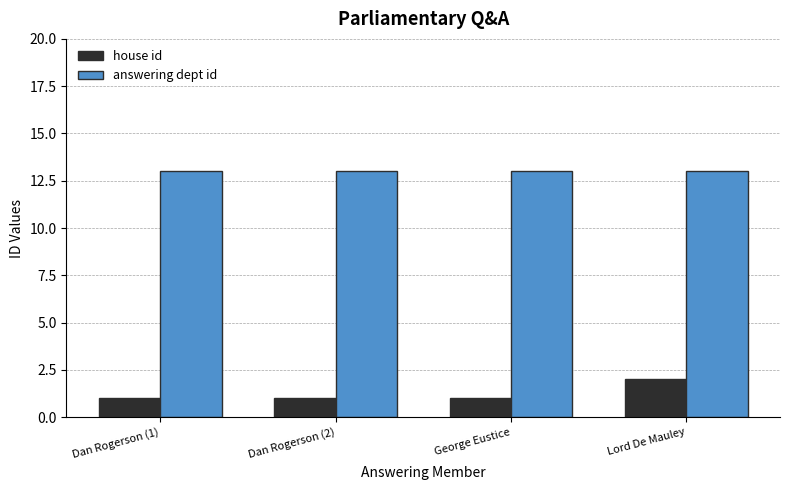

Rank the series by their maximum value, from lowest to highest.

house id, answering dept id